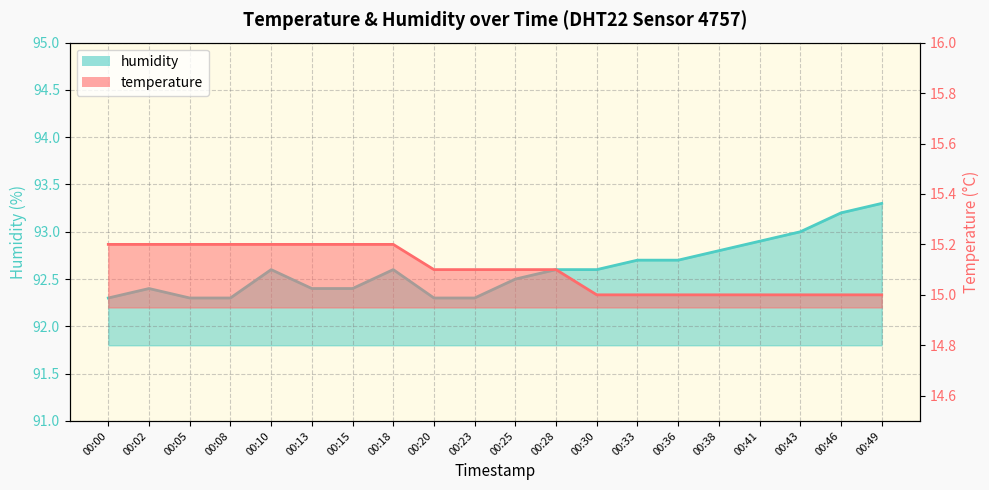

True or false: humidity and temperature cross at least once.

False